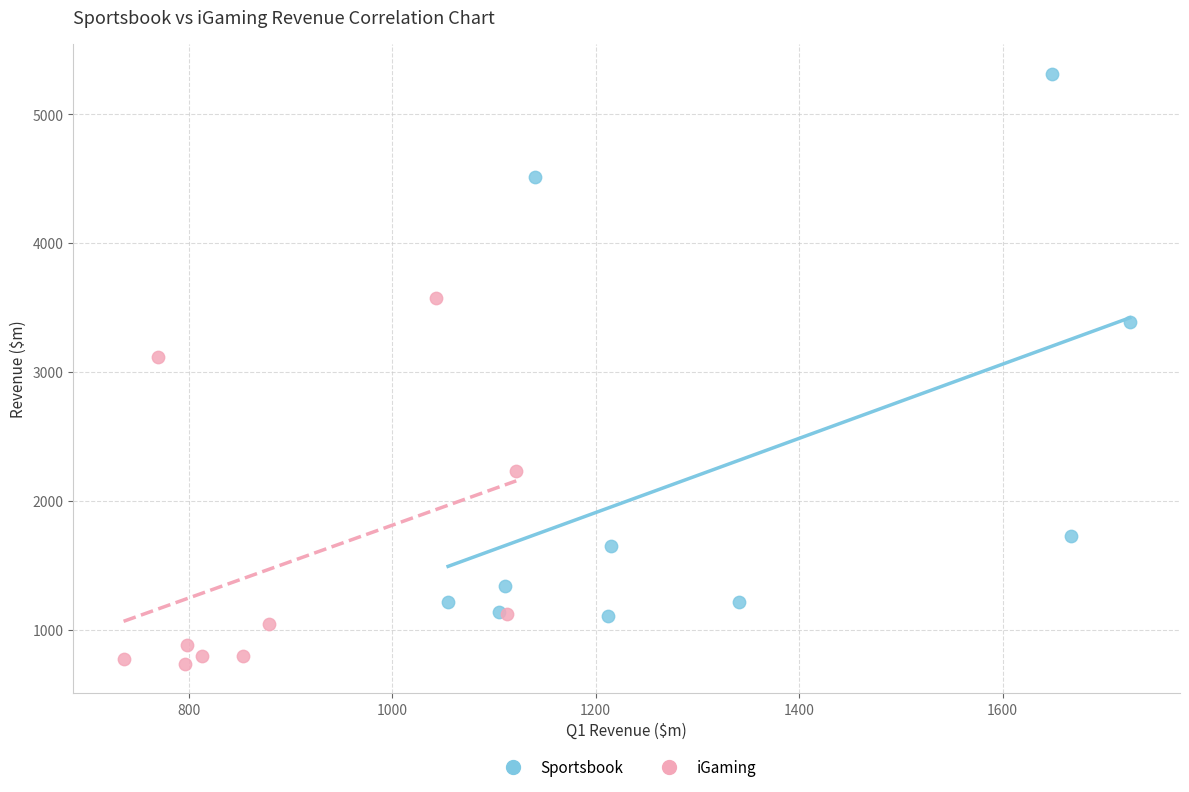

Which series reaches the minimum Y coordinate?

iGaming